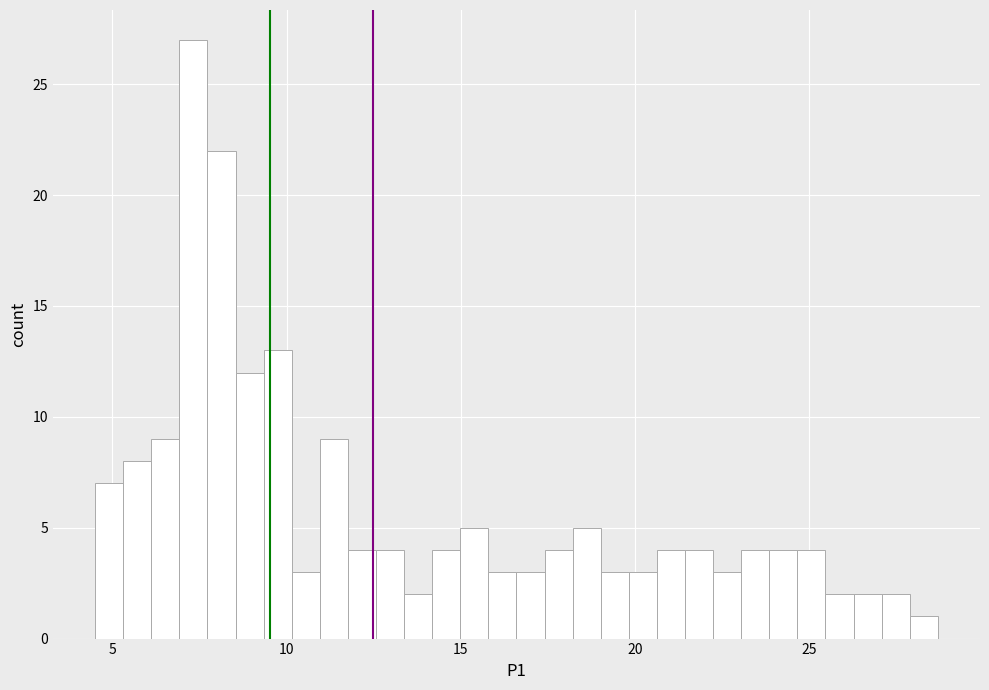

Read against the x-axis, roughly where is the centre of the tallest bar?

7.5